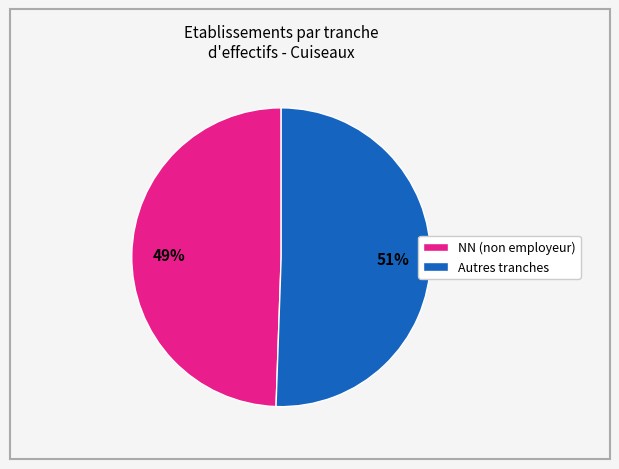

Is there a majority slice in this chart?

Yes